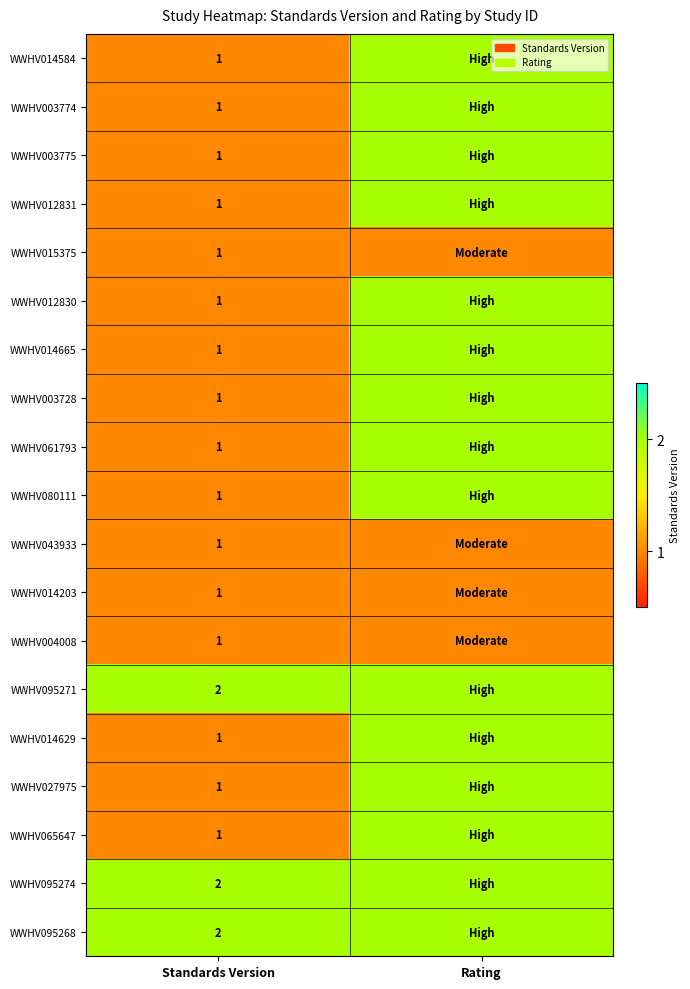

True or false: WWHV012831 has a value of 1 at Standards Version.

True